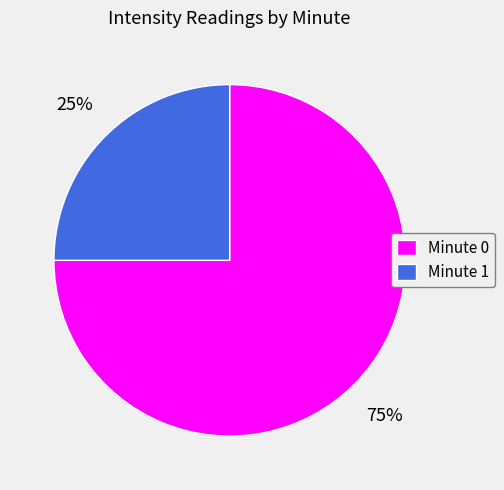

Count the number of slices in the pie.

2